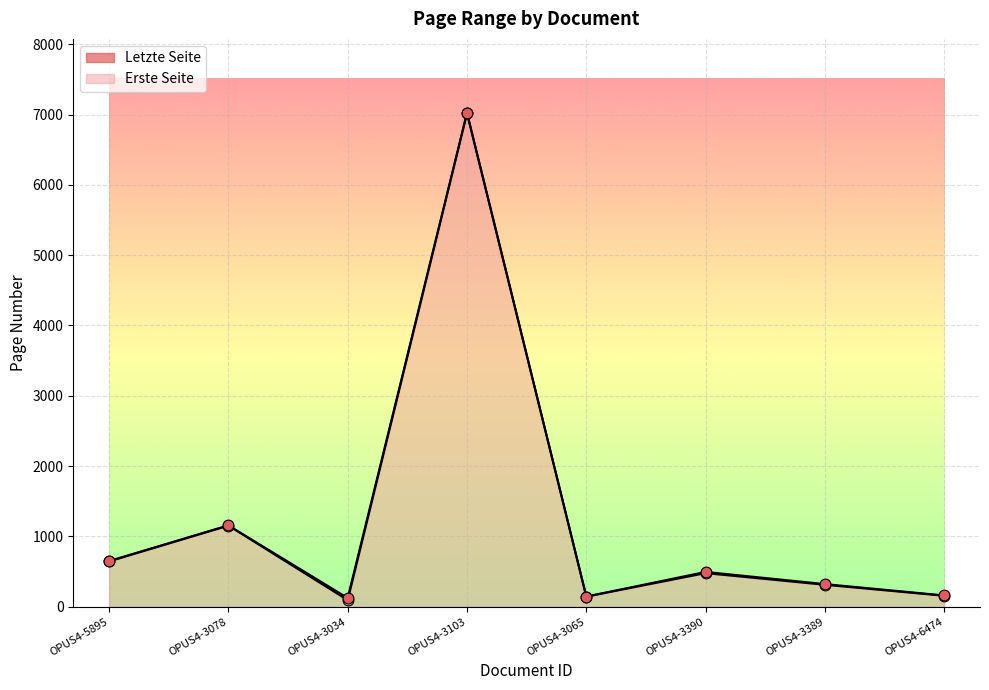

Which series has the largest total across all categories?

Letzte Seite